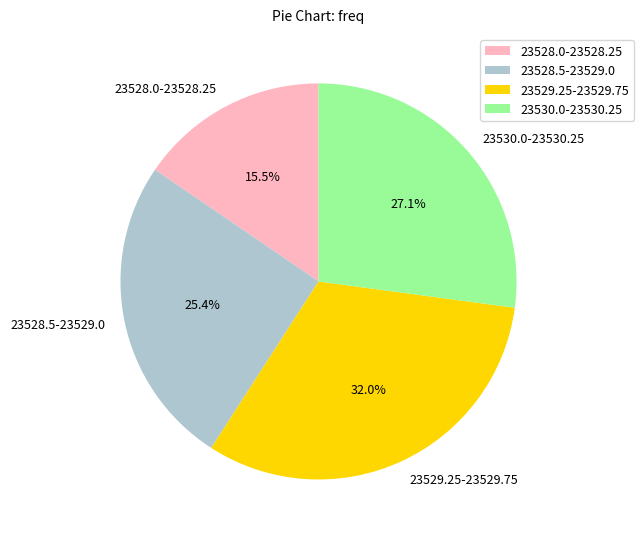

Combined, what portion of the pie is 23530.0-23530.25 and 23528.0-23528.25?

42.6%